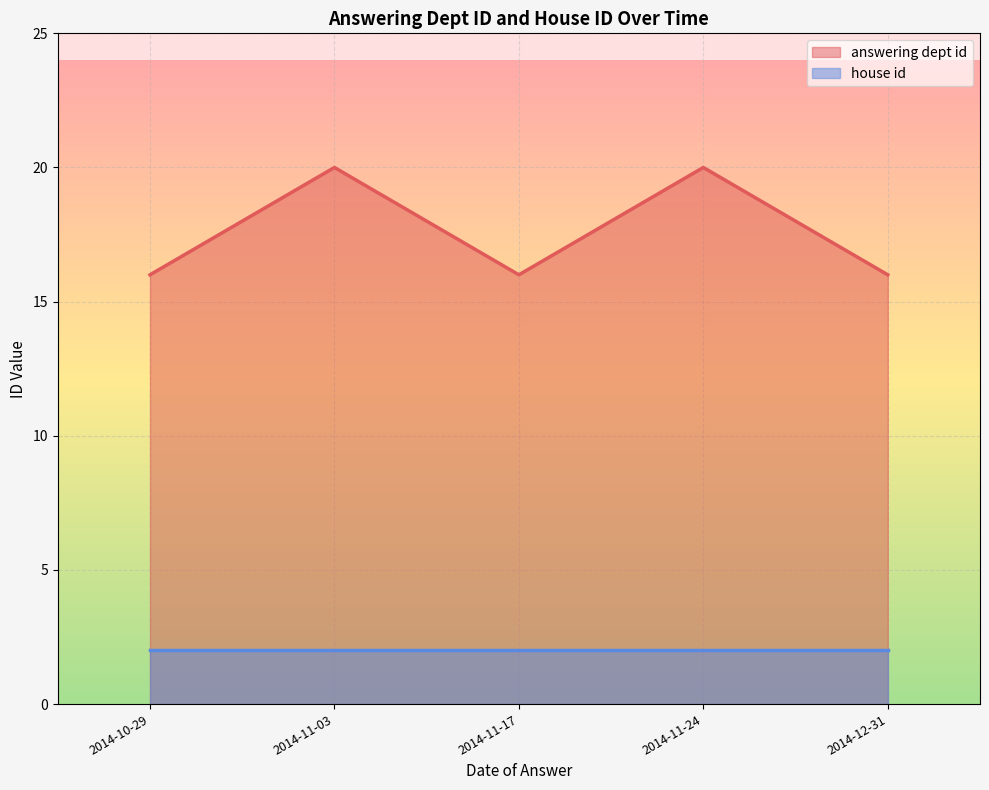

True or false: house id and answering dept id cross at least once.

False